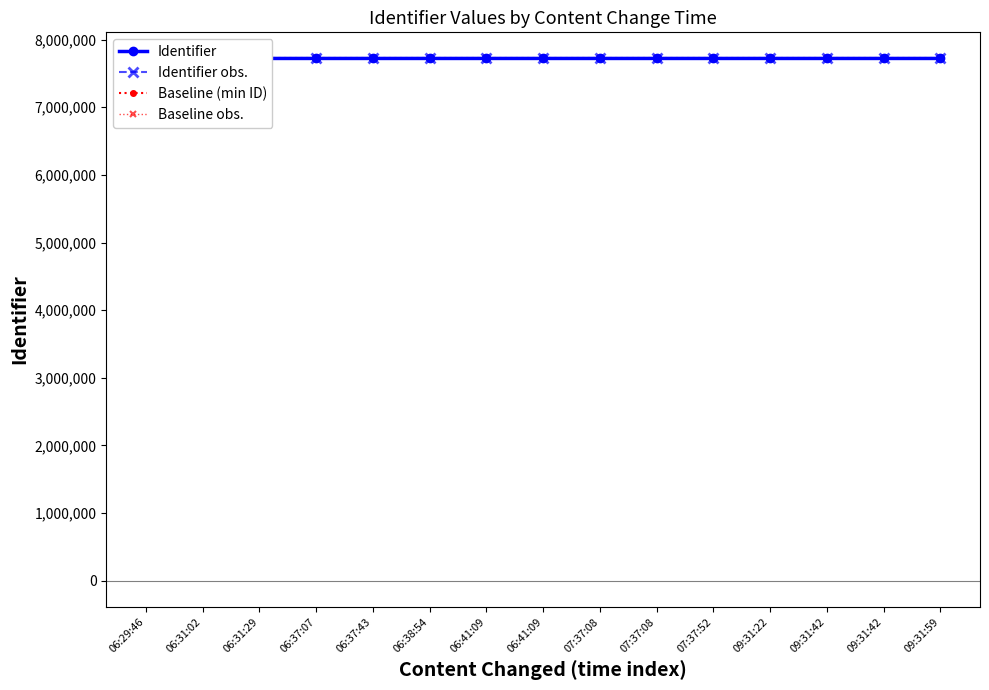

Which label corresponds to the smallest value in the chart?

09:31:59